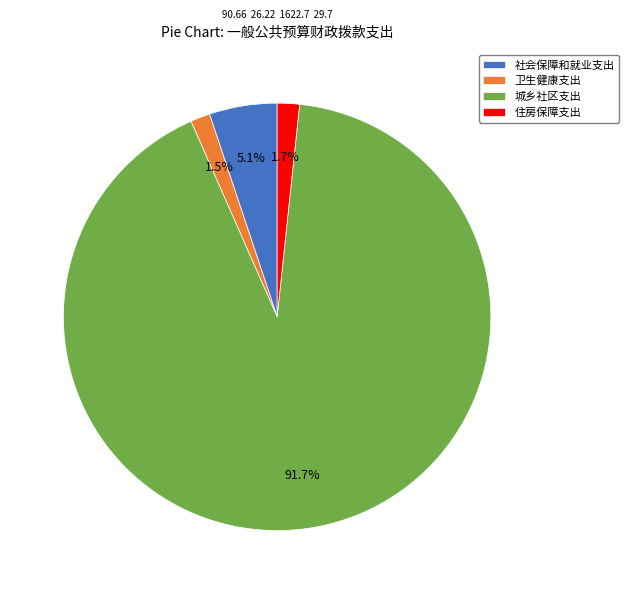

To the nearest percent, what is the difference between the 社会保障和就业支出 and 城乡社区支出 slice percentages?

87%